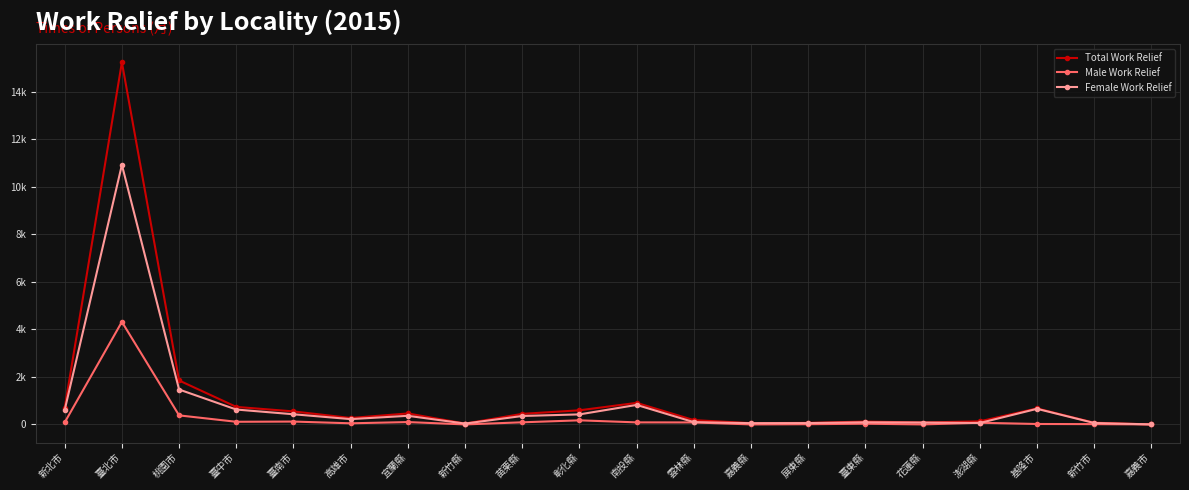

At which category does Male Work Relief reach its first local peak?

臺北市